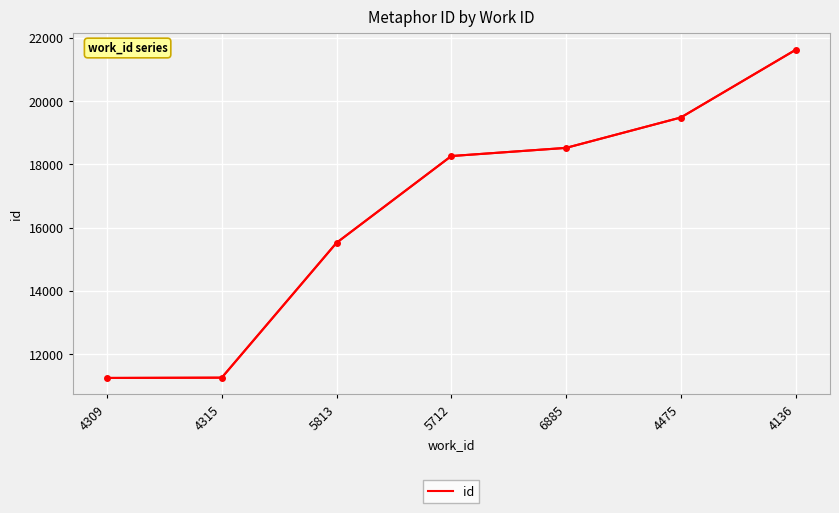

What is the change in value from 6885 to 4475?

+961